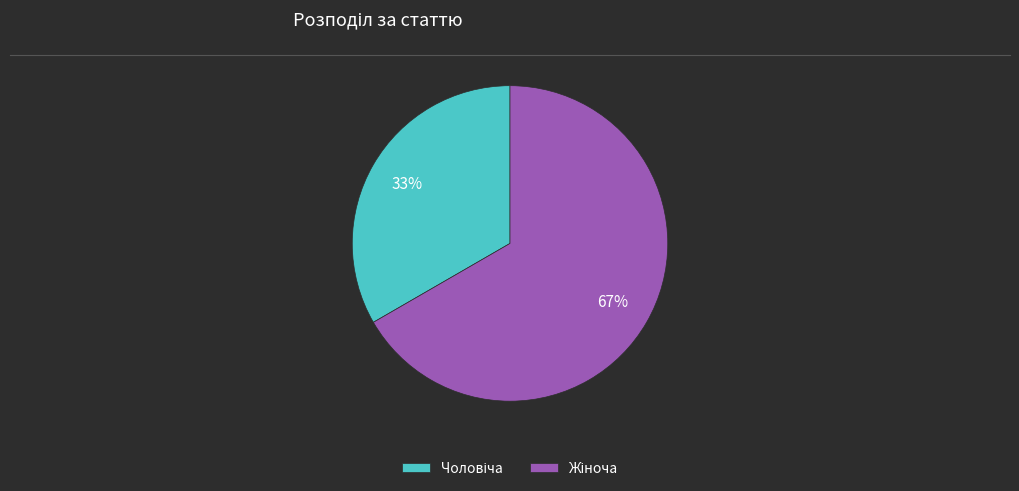

Count the number of slices in the pie.

2